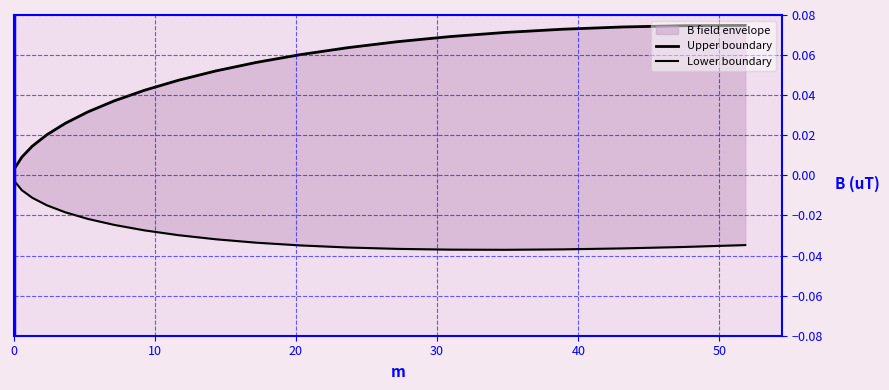

Does the chart have visible grid lines?

Yes